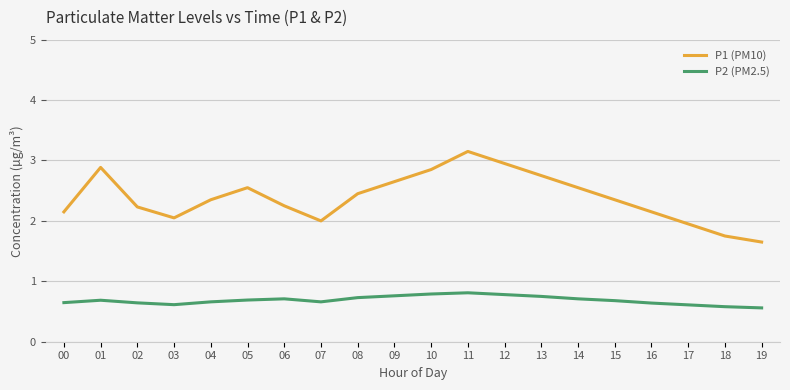

Rank the series by their maximum value, from highest to lowest.

P1 (PM10), P2 (PM2.5)